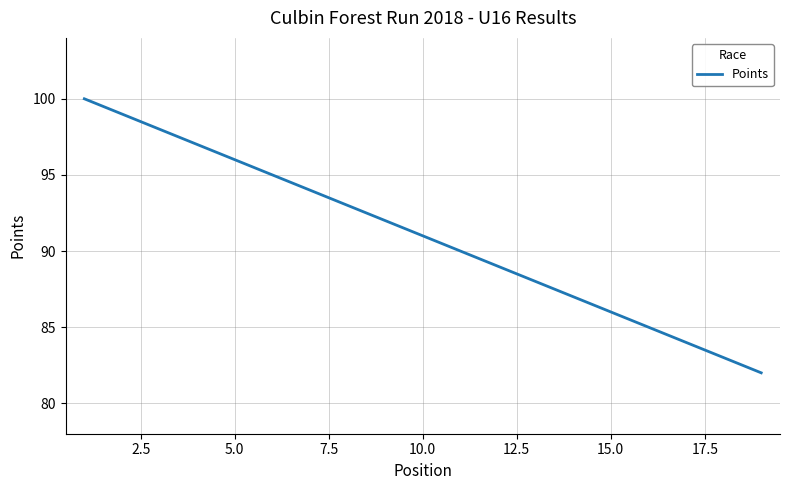

What is the greatest value displayed?

100